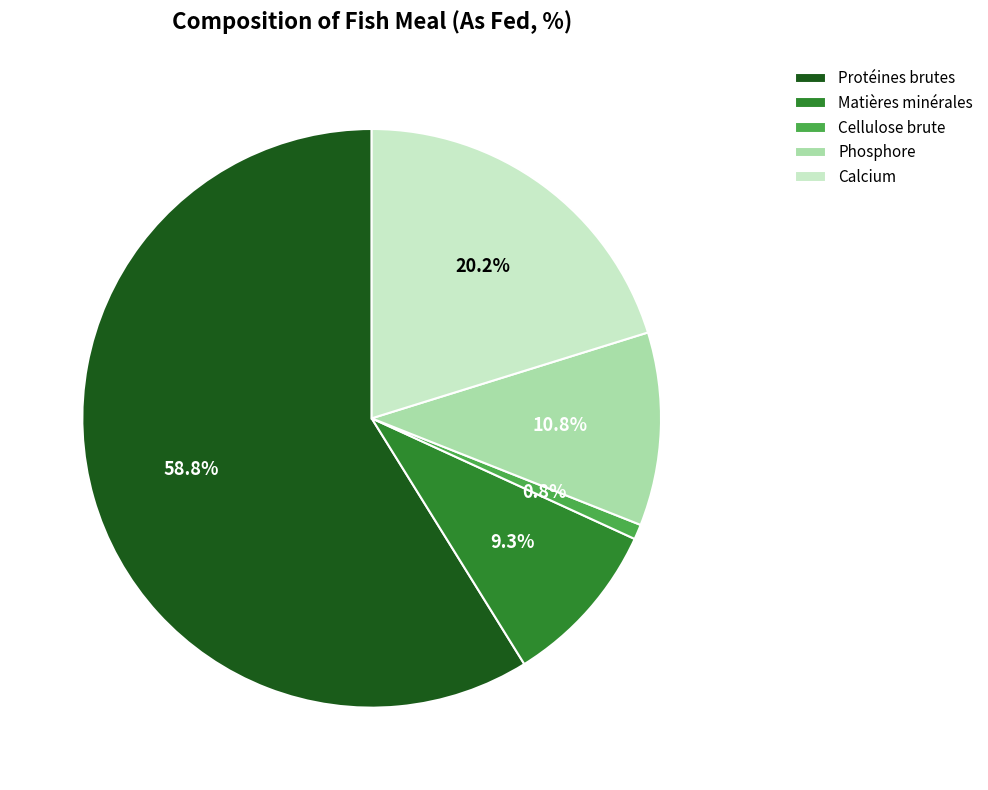

To the nearest percent, what is the average slice percentage?

20%